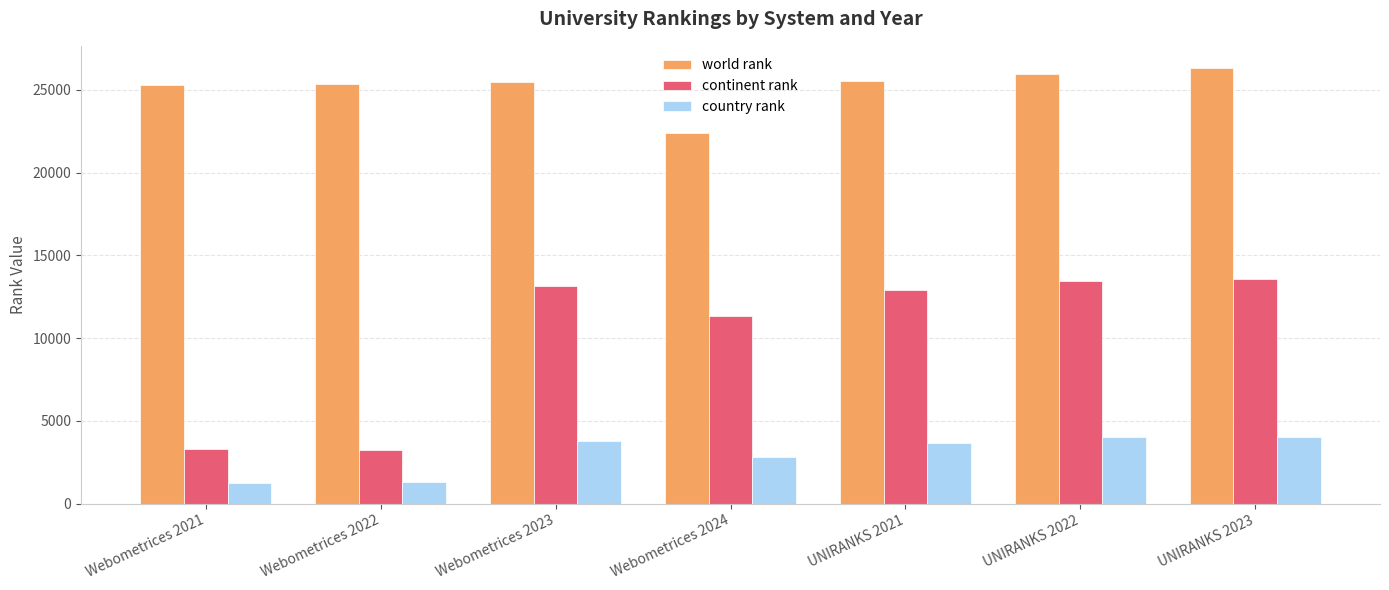

Rank the series by their maximum value, from highest to lowest.

world rank, continent rank, country rank